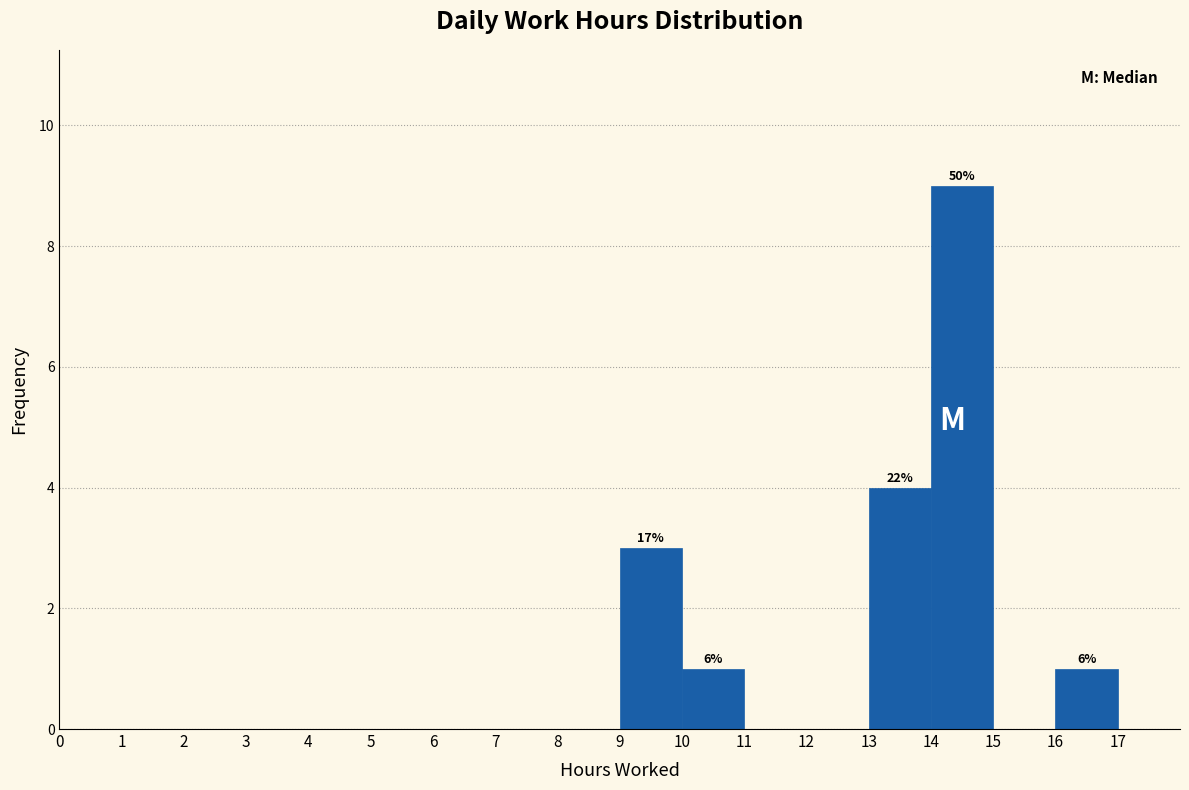

Which range on the x-axis has the tallest bar?

14 to 15